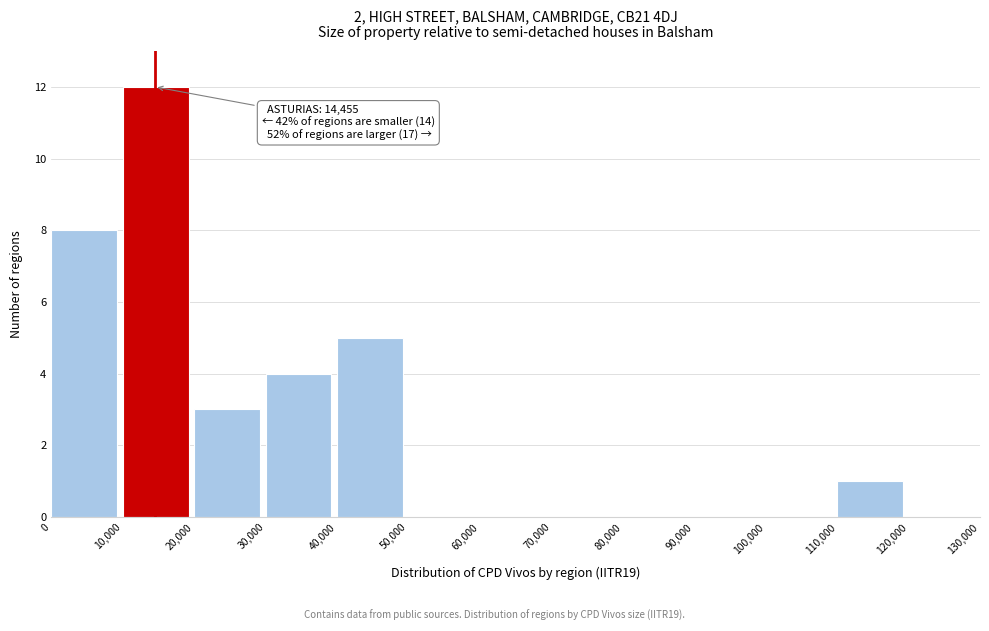

Over which range of the x-axis is the bar tallest?

10,000 to 20,000